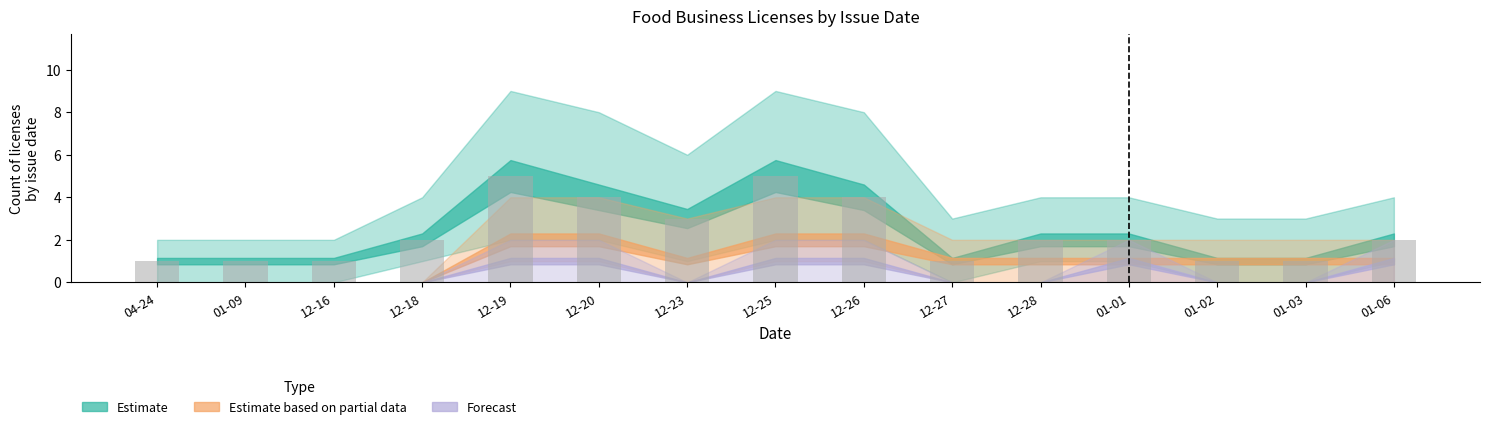

True or false: the data shows 1 at 04-24.

True